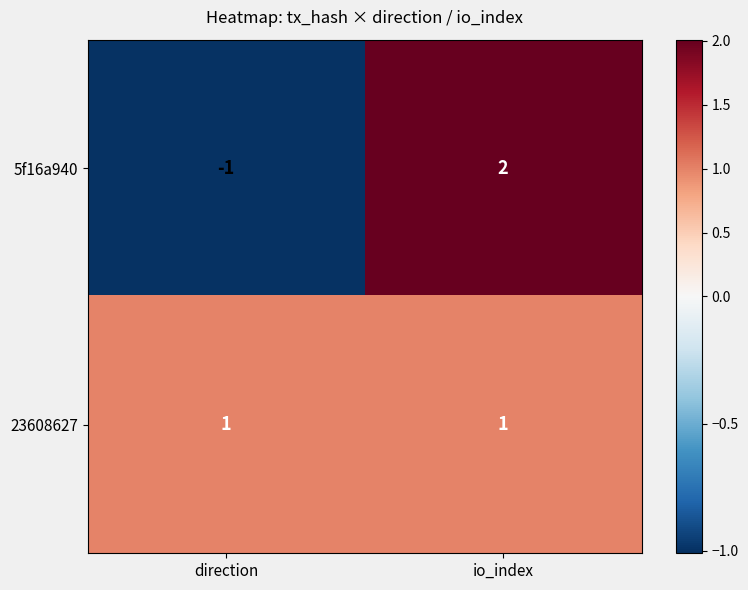

True or false: 5f16a940 has a value of 3 at io_index.

False